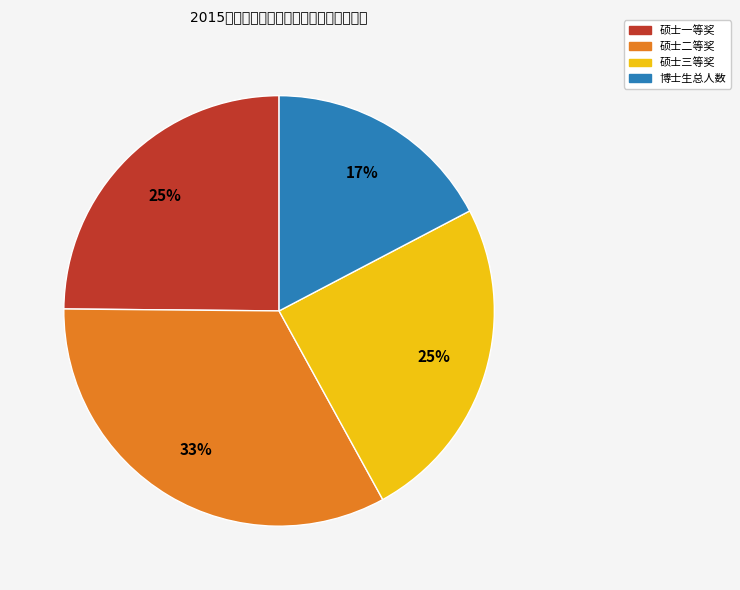

To the nearest percent, what is the average slice percentage?

25%